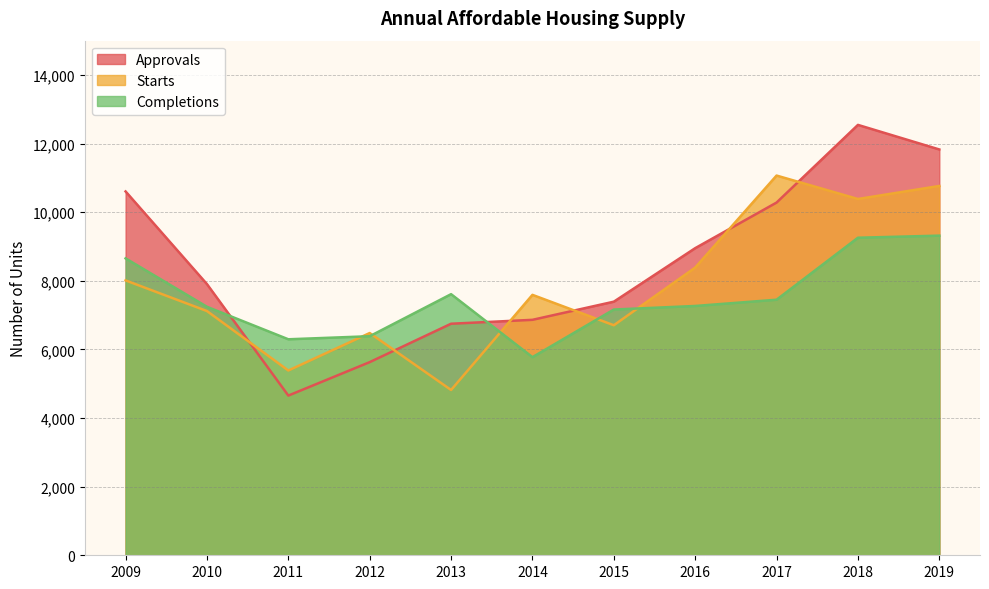

What are all the series names shown in the legend?

Approvals, Starts, Completions